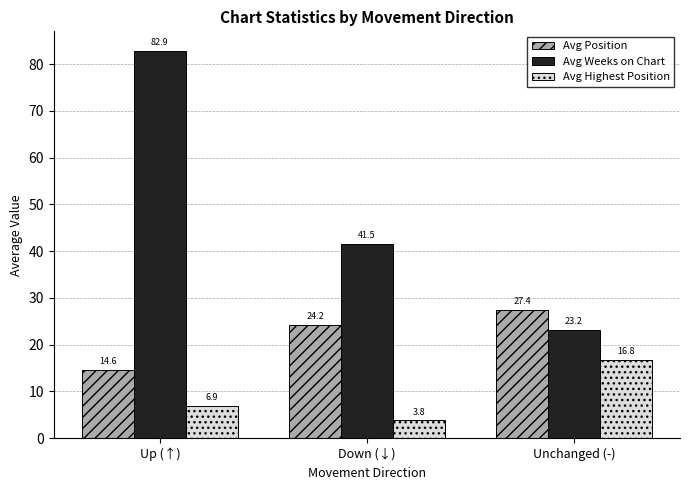

What is the difference between the maximum and second lowest values in the Avg Position series?

3.2